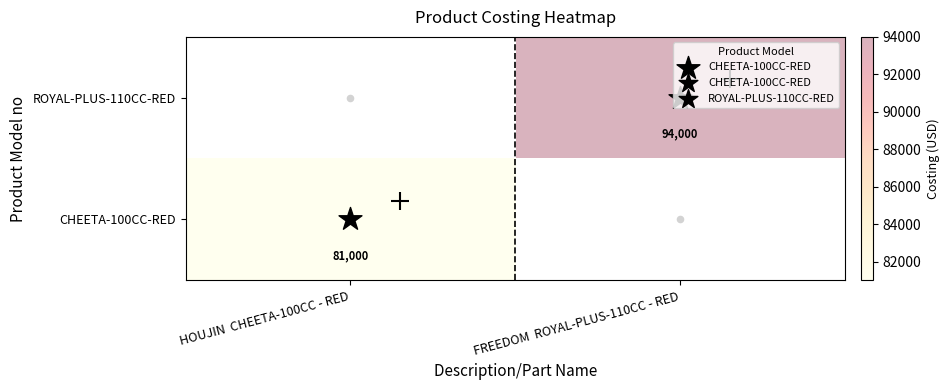

Which label corresponds to the largest value in the chart?

FREEDOM  ROYAL-PLUS-110CC - RED